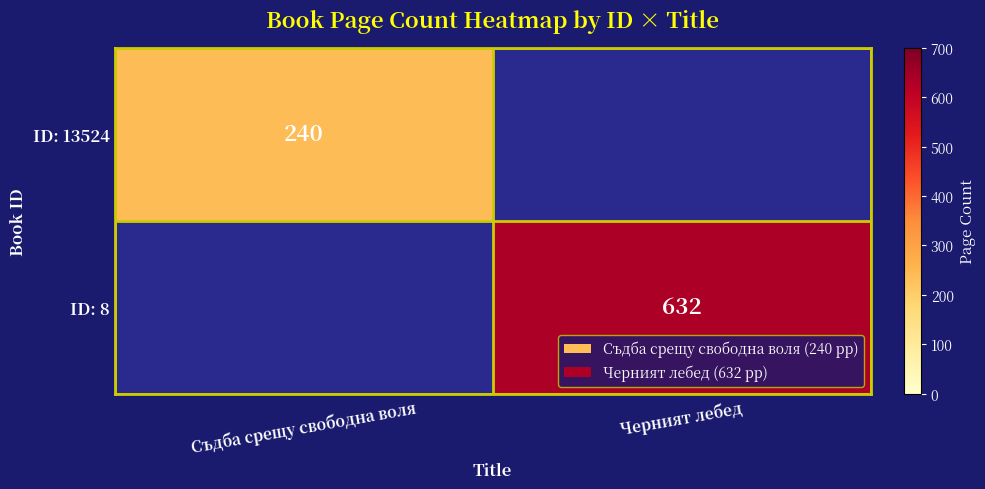

The value of ID: 13524 at Съдба срещу свободна воля is 240. True or false?

True